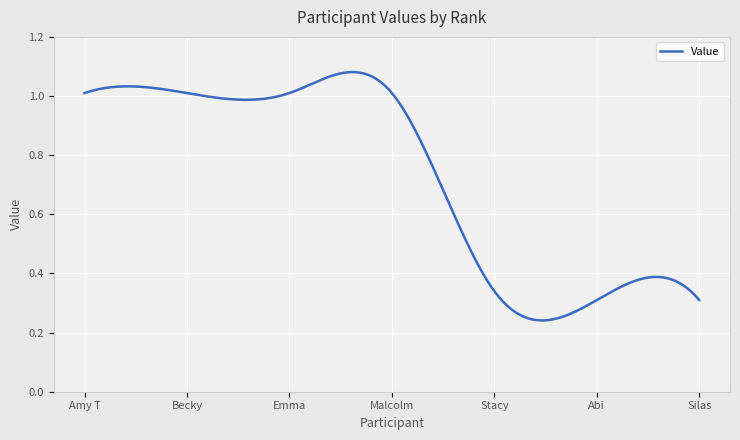

Which label corresponds to the smallest value in the chart?

Abi